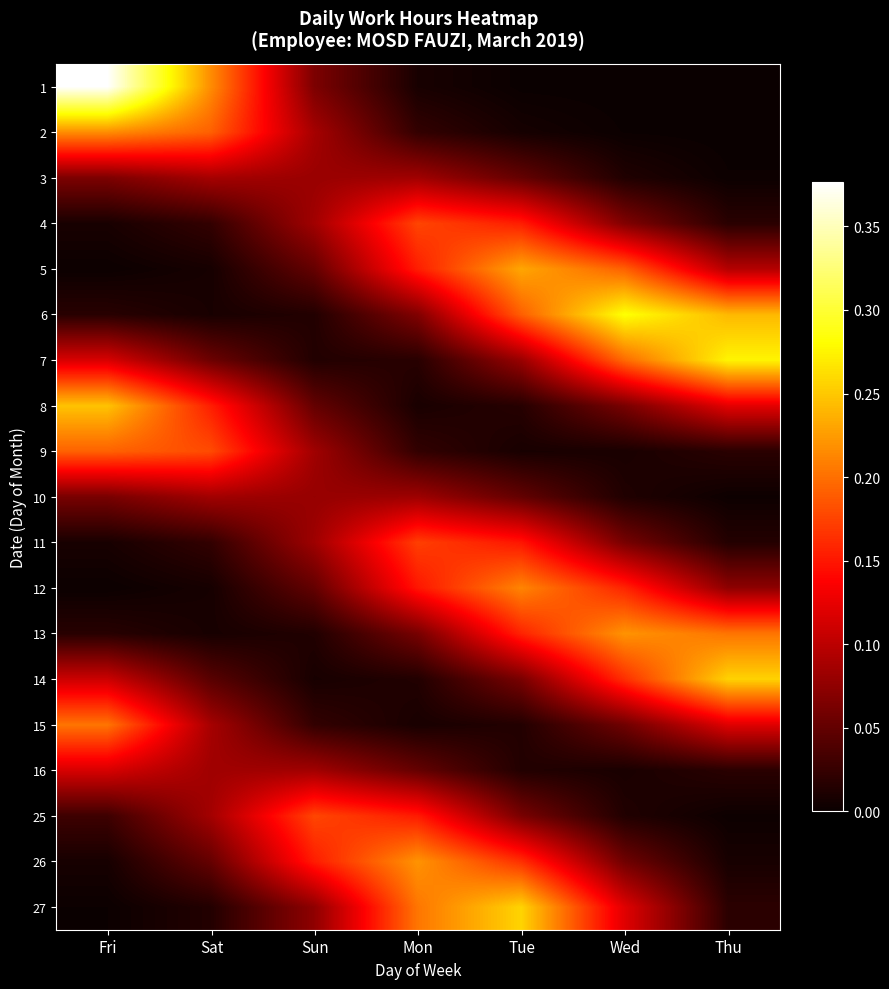

What is the total value across all series at Thu?

1.5